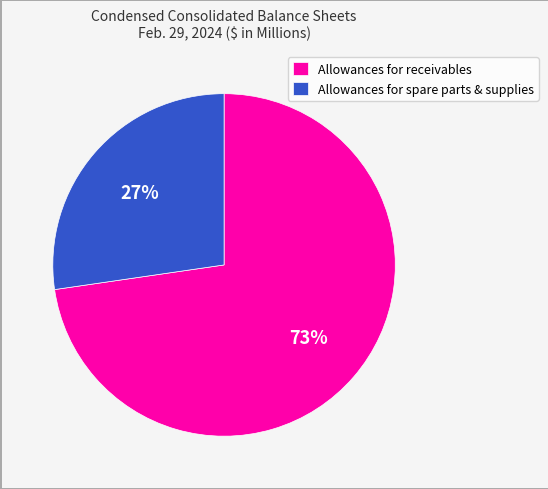

To the nearest percent, what portion does Allowances for receivables represent?

73%